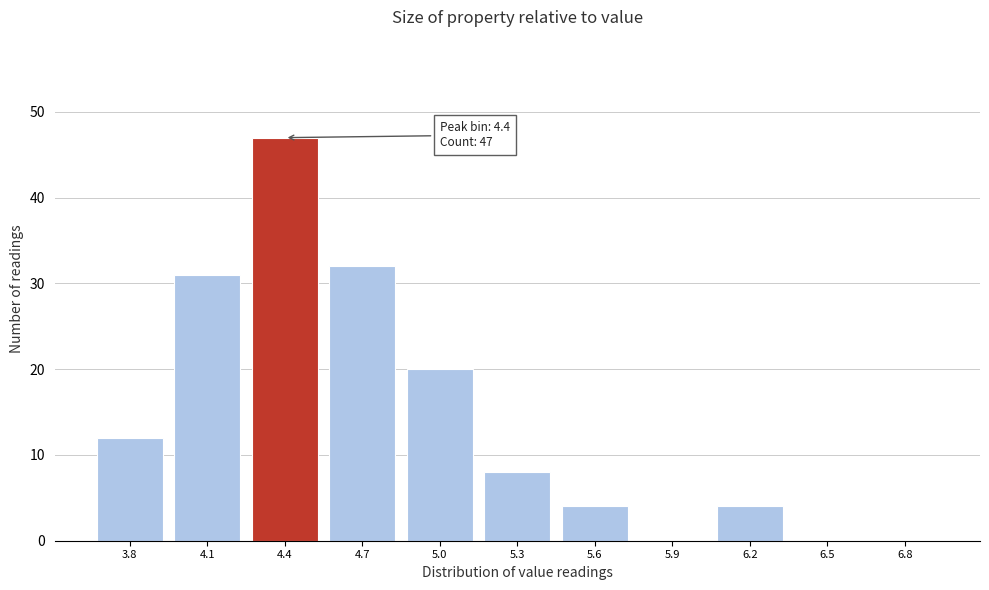

Reading left to right, extract all data points from this chart.

3.8=12	4.1=31	4.4=47	4.7=32	5.0=20	5.3=8	5.6=4	5.9=0	6.2=4	6.5=0	6.8=0